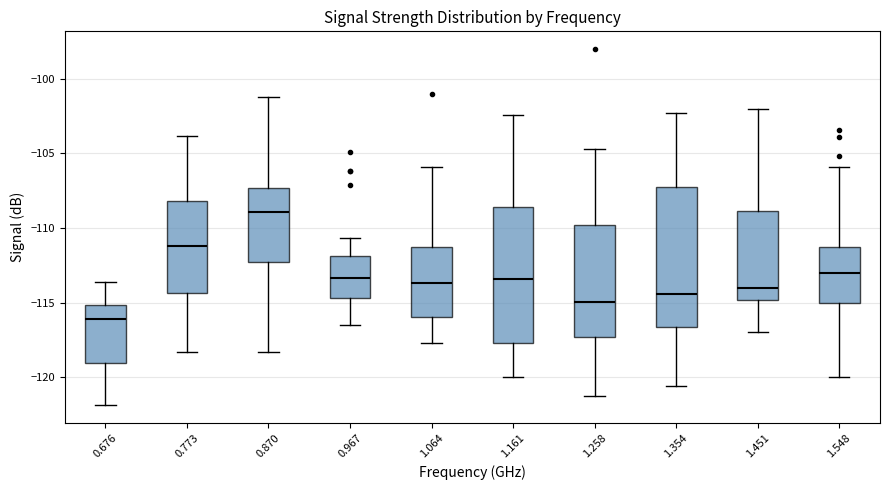

Reading left to right, transcribe this box plot: for each box, give where its median line is, the range the box spans, and where its two whiskers end, as read against the y-axis. The values are not printed on the chart, so give them approximately, as read against the axis.

0.676: median -116.0, box -119.0 to -115.0, whiskers -122.0 to -113.5
0.773: median -111.0, box -114.5 to -108.0, whiskers -118.5 to -104.0
0.870: median -109.0, box -112.5 to -107.5, whiskers -118.5 to -101.0
0.967: median -113.5, box -114.5 to -112.0, whiskers -116.5 to -110.5
1.064: median -113.5, box -116.0 to -111.5, whiskers -117.5 to -106.0
1.161: median -113.5, box -117.5 to -108.5, whiskers -120.0 to -102.5
1.258: median -115.0, box -117.5 to -110.0, whiskers -121.5 to -104.5
1.354: median -114.5, box -116.5 to -107.0, whiskers -120.5 to -102.5
1.451: median -114.0, box -115.0 to -109.0, whiskers -117.0 to -102.0
1.548: median -113.0, box -115.0 to -111.5, whiskers -120.0 to -106.0